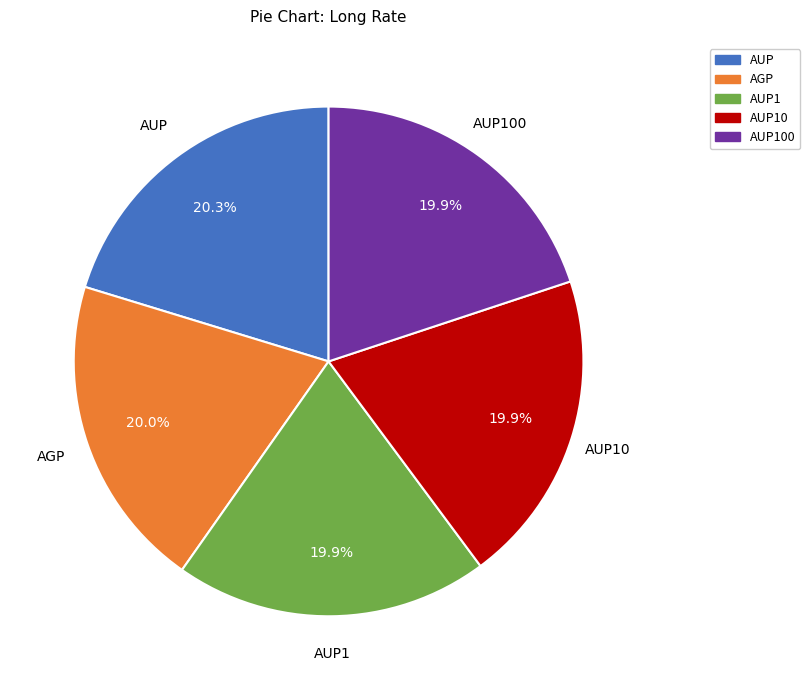

Is AUP the majority of the pie?

No